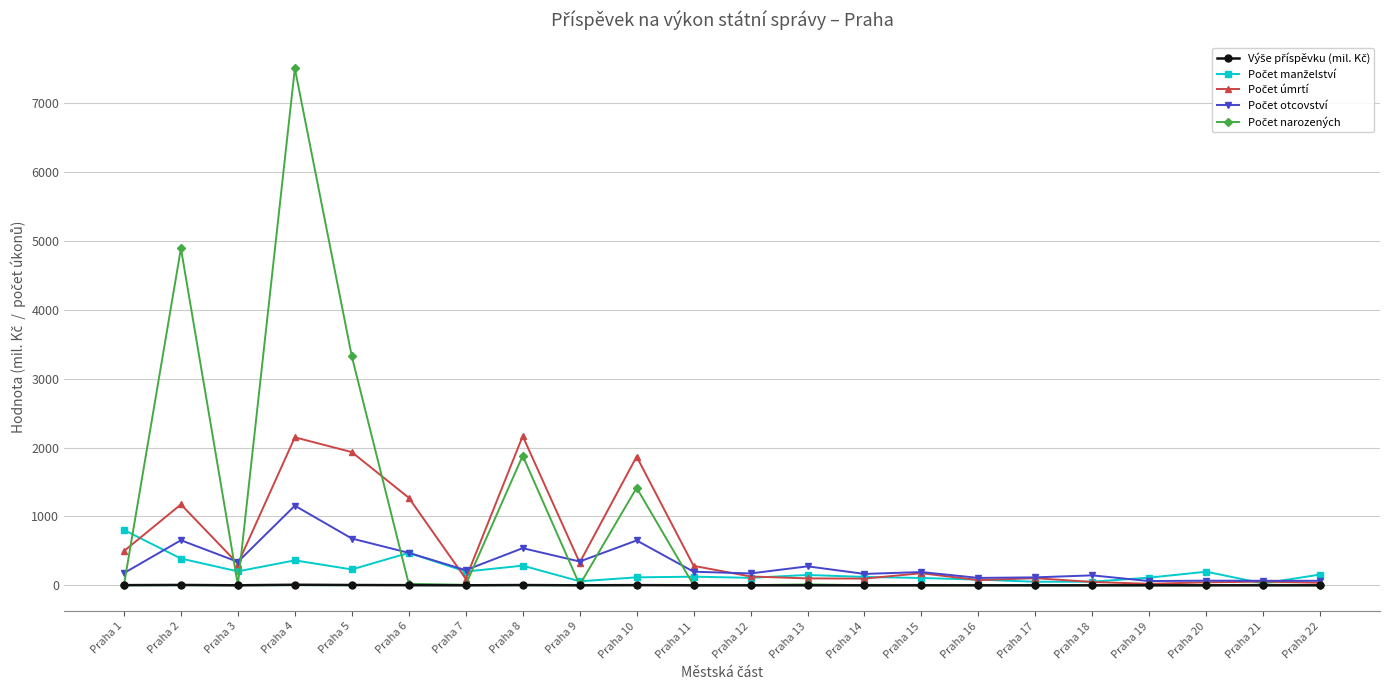

At which category does the chart reach its peak across all series?

Praha 4